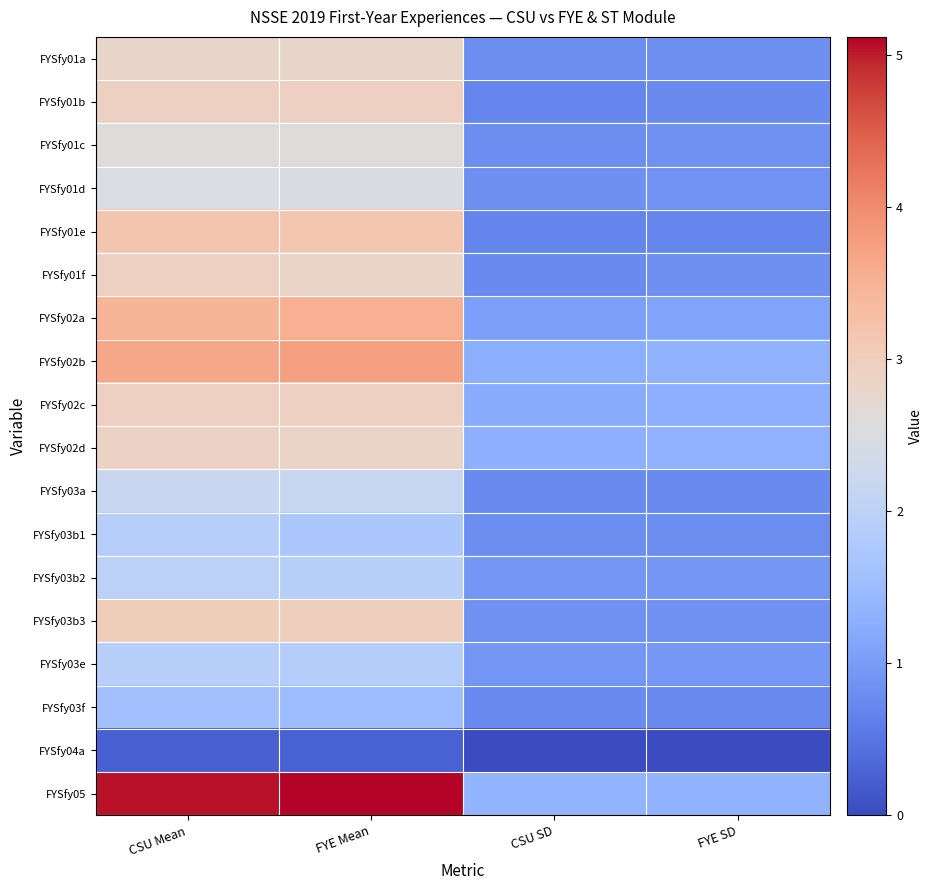

Reading left to right, transcribe all the data shown in this chart.

FYSfy01a: CSU Mean=2.8	FYE Mean=2.8	CSU SD=0.8	FYE SD=0.8
FYSfy01b: CSU Mean=2.9	FYE Mean=2.9	CSU SD=0.7	FYE SD=0.8
FYSfy01c: CSU Mean=2.6	FYE Mean=2.6	CSU SD=0.8	FYE SD=0.8
FYSfy01d: CSU Mean=2.5	FYE Mean=2.5	CSU SD=0.8	FYE SD=0.9
FYSfy01e: CSU Mean=3.2	FYE Mean=3.2	CSU SD=0.7	FYE SD=0.7
FYSfy01f: CSU Mean=2.9	FYE Mean=2.8	CSU SD=0.8	FYE SD=0.8
FYSfy02a: CSU Mean=3.5	FYE Mean=3.5	CSU SD=1.1	FYE SD=1.1
FYSfy02b: CSU Mean=3.7	FYE Mean=3.8	CSU SD=1.3	FYE SD=1.4
FYSfy02c: CSU Mean=2.9	FYE Mean=2.9	CSU SD=1.2	FYE SD=1.3
FYSfy02d: CSU Mean=2.9	FYE Mean=2.8	CSU SD=1.3	FYE SD=1.3
FYSfy03a: CSU Mean=2.2	FYE Mean=2.2	CSU SD=0.8	FYE SD=0.8
FYSfy03b1: CSU Mean=1.9	FYE Mean=1.7	CSU SD=0.8	FYE SD=0.8
FYSfy03b2: CSU Mean=2.0	FYE Mean=1.9	CSU SD=0.9	FYE SD=0.9
FYSfy03b3: CSU Mean=3.0	FYE Mean=3.0	CSU SD=0.8	FYE SD=0.8
FYSfy03e: CSU Mean=1.9	FYE Mean=1.9	CSU SD=0.9	FYE SD=0.9
FYSfy03f: CSU Mean=1.6	FYE Mean=1.5	CSU SD=0.8	FYE SD=0.8
FYSfy04a: CSU Mean=0.3	FYE Mean=0.3	CSU SD=0.0	FYE SD=0.0
FYSfy05: CSU Mean=5.1	FYE Mean=5.1	CSU SD=1.4	FYE SD=1.4